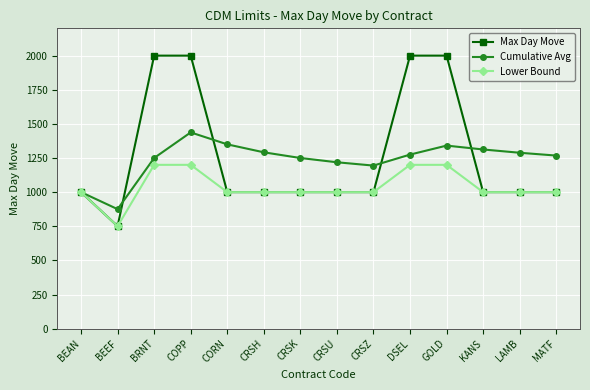

Which category has the lowest value across all series?

BEEF